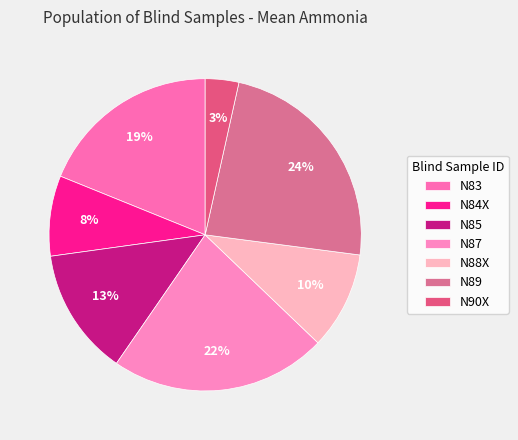

How much of the chart is everything except N88X?

89.9%